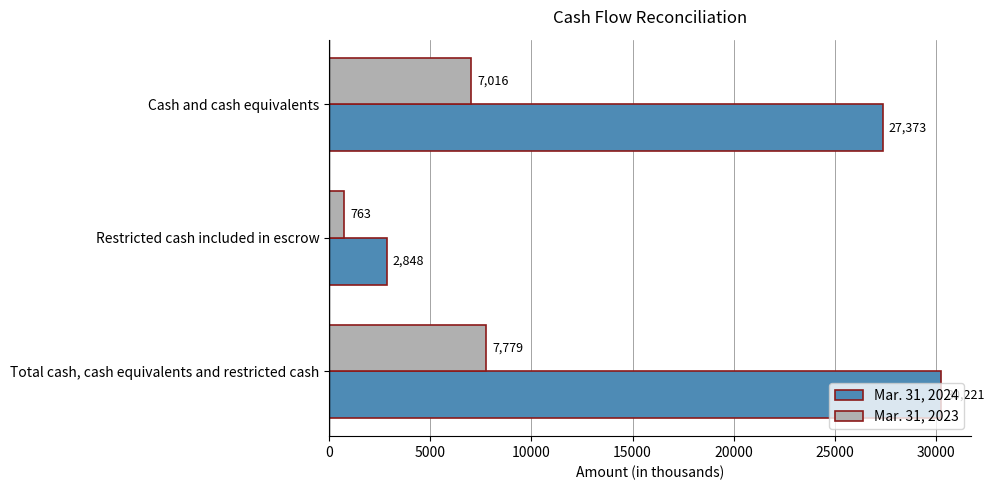

At which label does Mar. 31, 2024 reach its minimum?

Restricted cash included in escrow